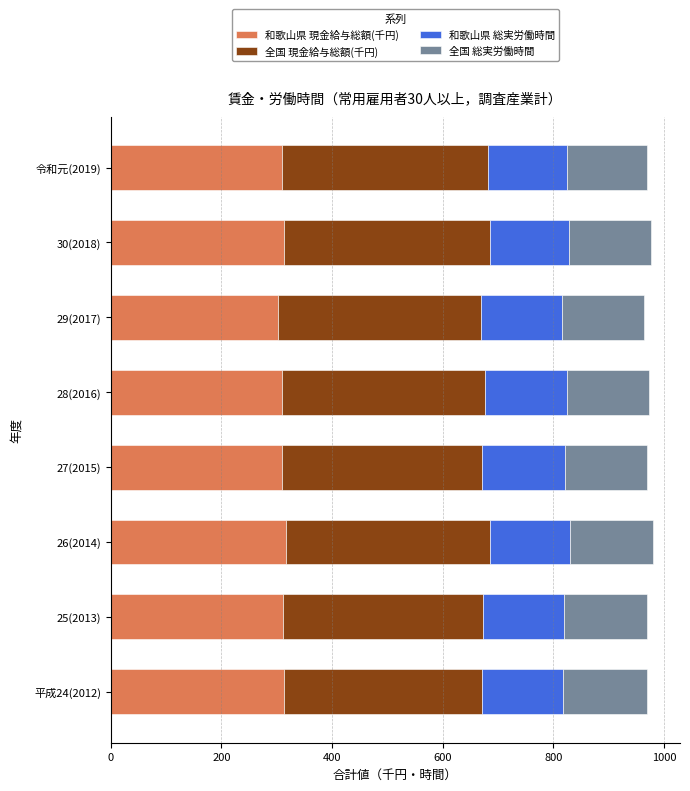

What is the total value across all series at 26(2014)?

979.7